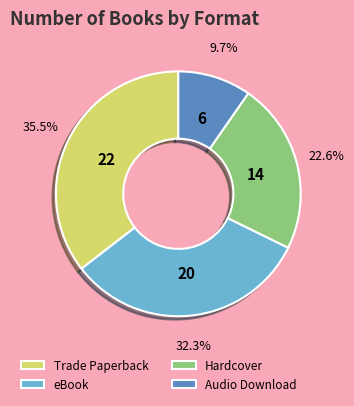

Which slice is the smallest?

Audio Download